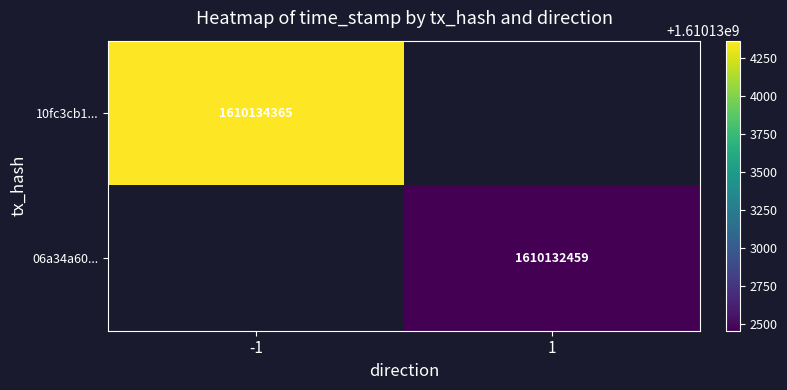

The value of 10fc3cb1... at -1 is 646060738. True or false?

False